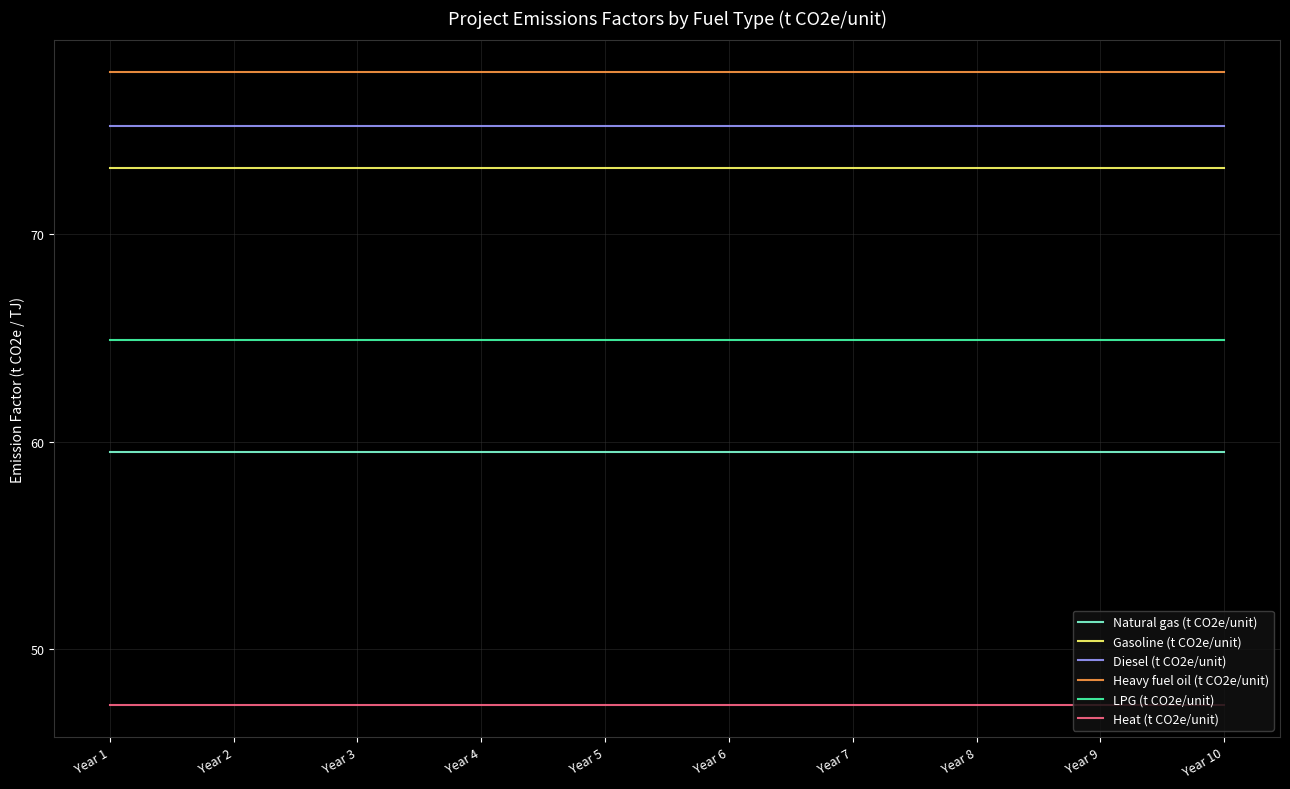

The value of Gasoline (t CO2e/unit) at Year 5 is 98.7. True or false?

False